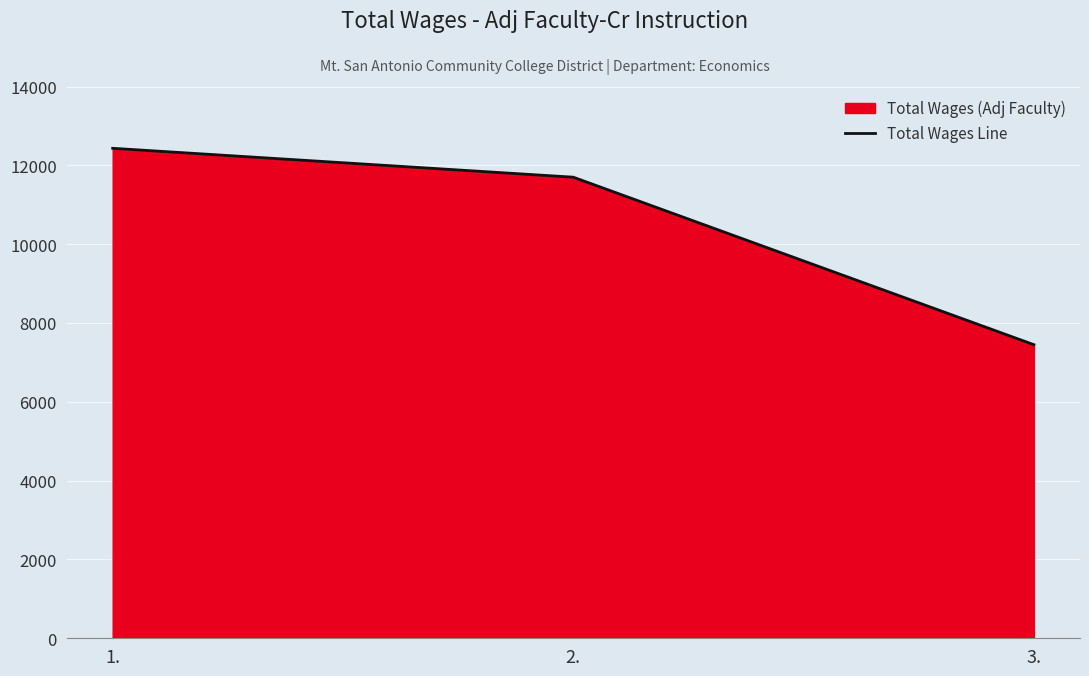

List the labels in order of value, smallest first.

3., 2., 1.